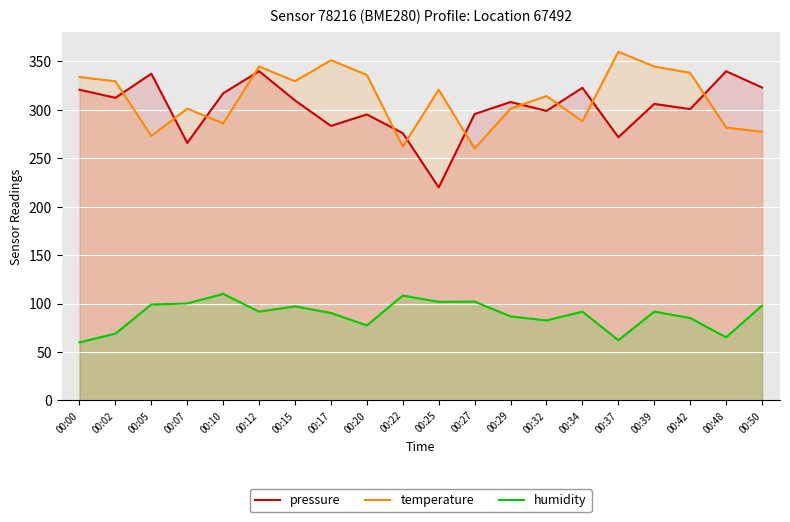

Reading left to right, transcribe all the data shown in this chart.

pressure: 320.8	312.5	337.4	265.9	317.2	340.0	309.8	283.4	295.3	275.9	220.0	295.7	308.1	299.0	322.8	271.8	306.2	300.8	339.9	323.1
temperature: 333.9	329.6	273.0	301.3	286.1	344.8	329.6	351.3	336.1	262.2	320.9	260.0	301.3	314.3	288.3	360.0	344.8	338.3	281.7	277.4
humidity: 60.0	69.0	99.1	100.2	110.0	91.7	97.2	90.3	77.5	108.4	101.8	102.1	86.8	82.7	91.7	62.2	91.7	85.1	65.2	98.0